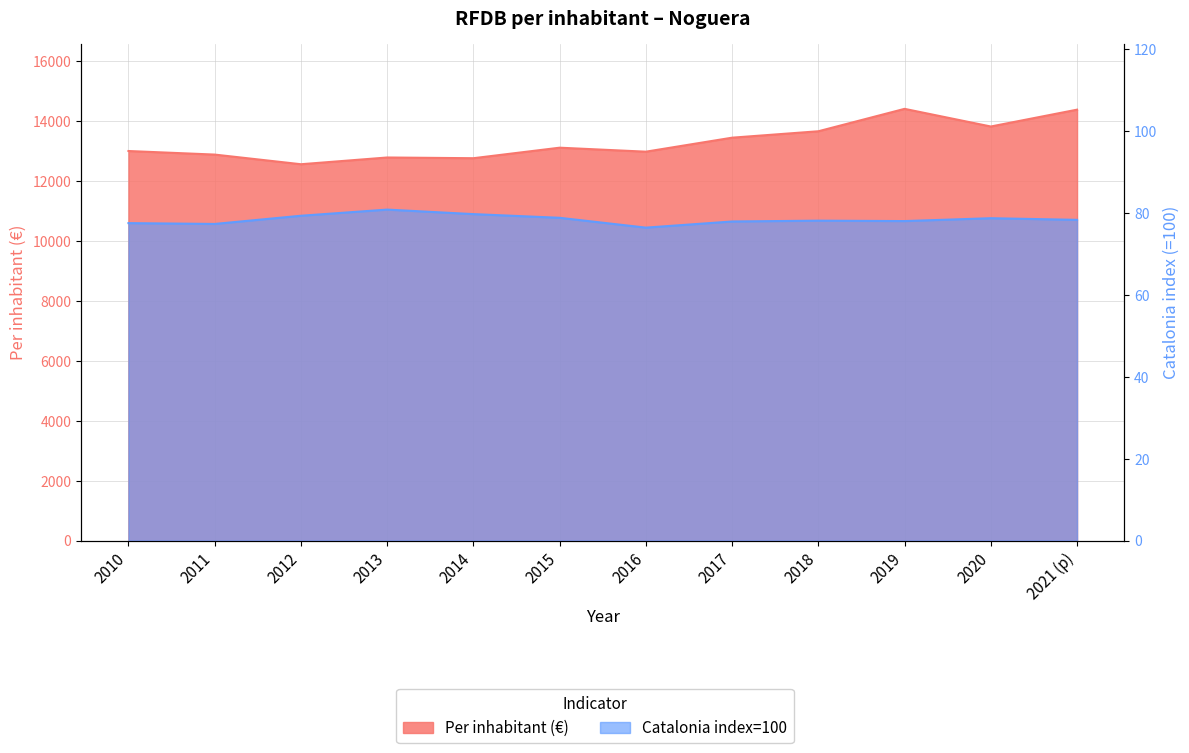

At which label does Catalonia index=100 reach its peak?

2013